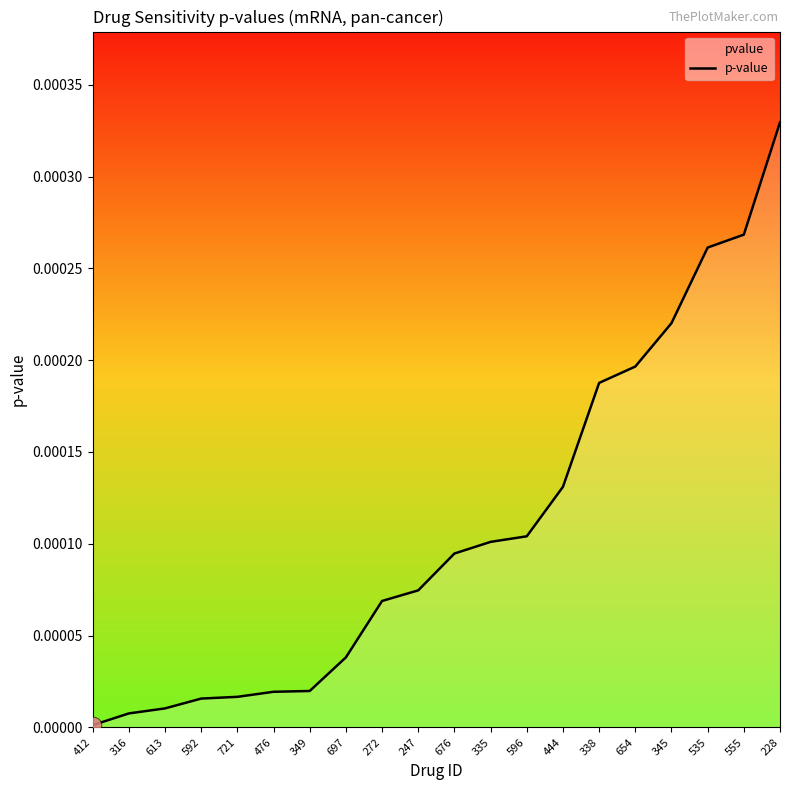

How many data points does each series have?

20